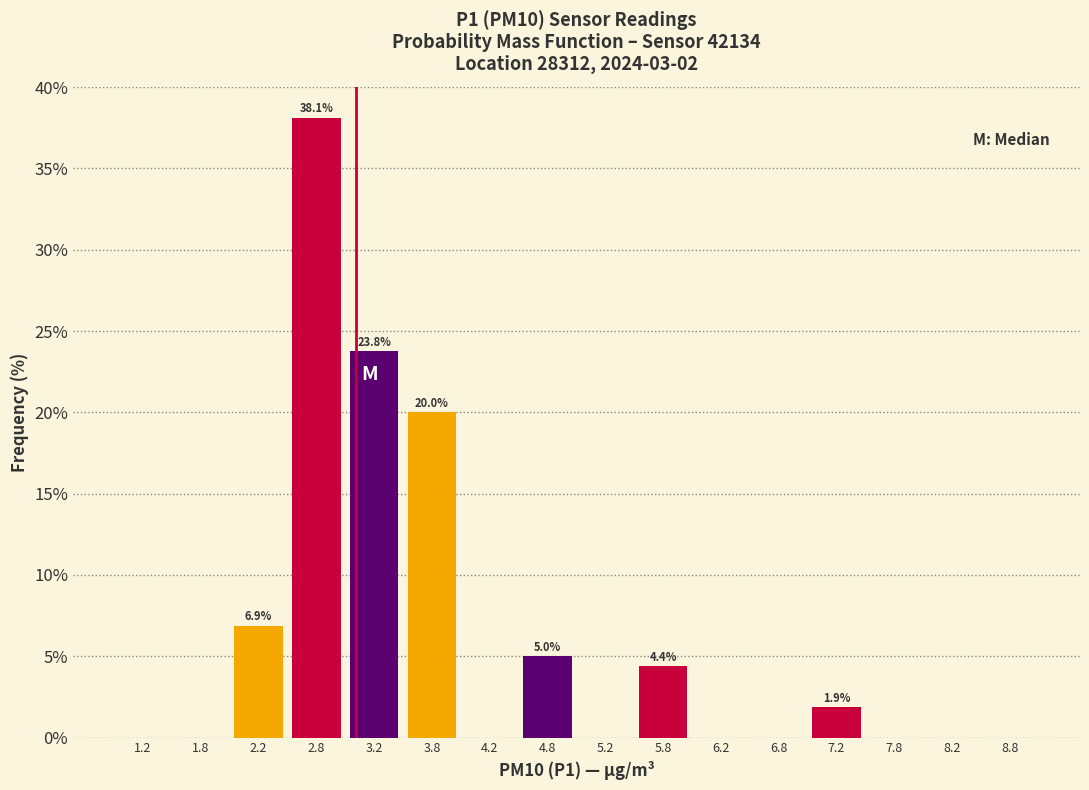

Which range on the x-axis has the tallest bar?

2.5 to 3.0